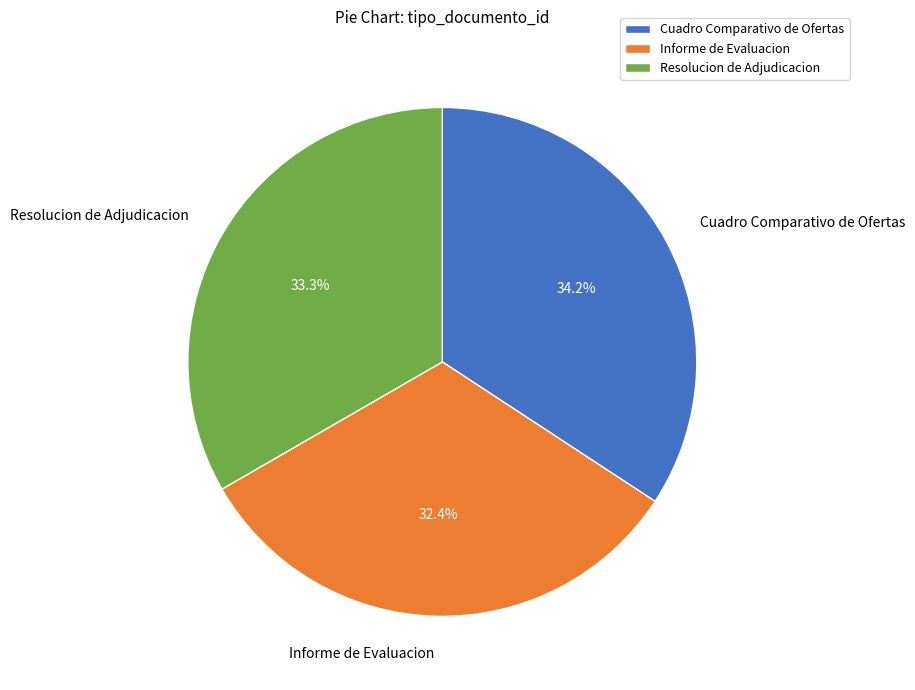

Which slice is the largest?

Cuadro Comparativo de Ofertas